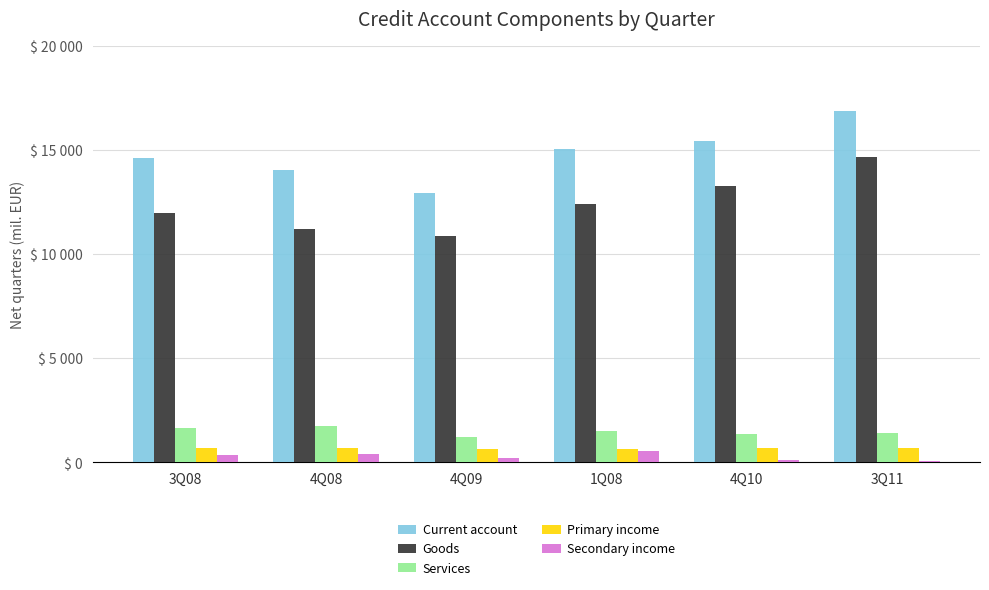

What is the difference between the Goods values at 4Q09 and 3Q11?

3793.5